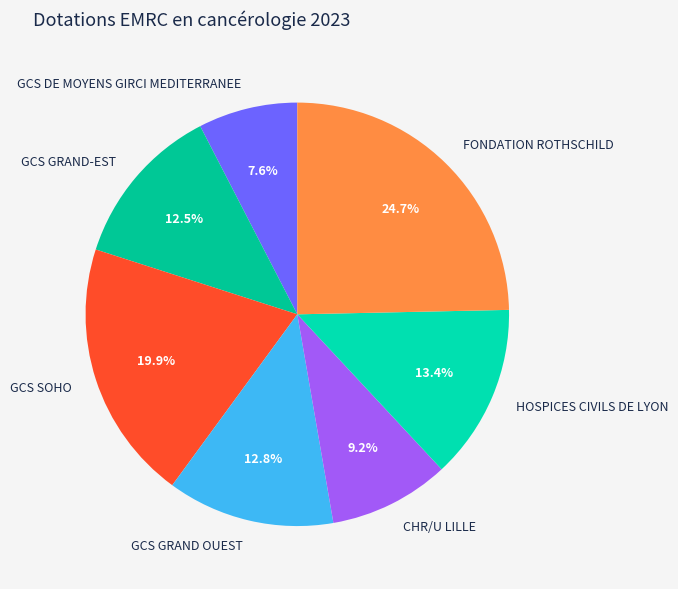

How many segments does this pie chart have?

7